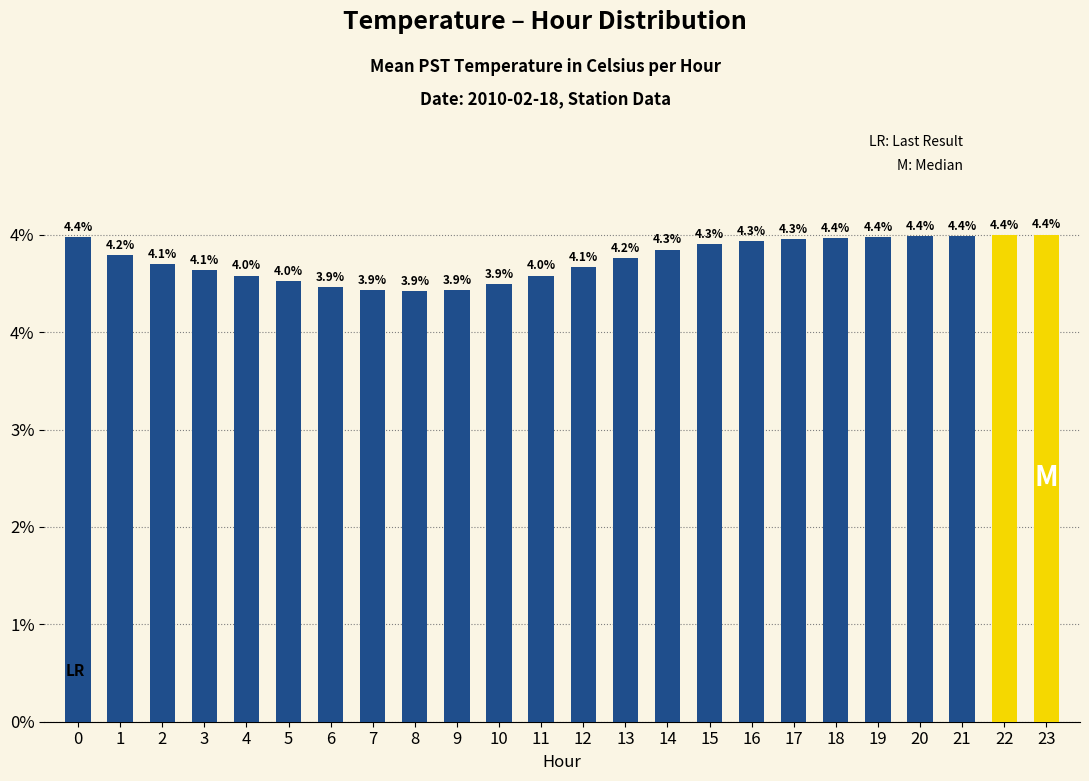

Rank the categories by value from lowest to highest.

8, 7, 9, 6, 10, 5, 4, 11, 3, 12, 2, 13, 1, 14, 15, 16, 17, 18, 0, 19, 20, 21, 22, 23